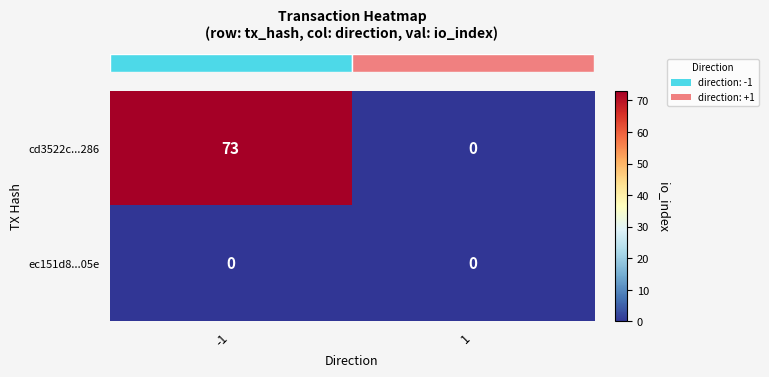

Is it true that ec151d8...05e equals 0 at -1?

True